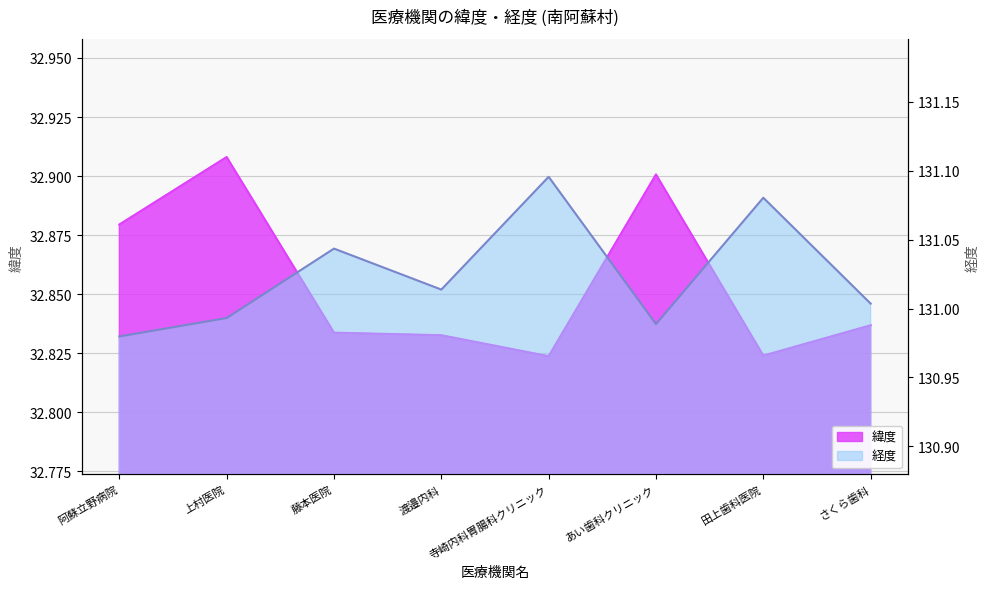

True or false: 経度 has a value of 131.0 at 藤本医院.

True